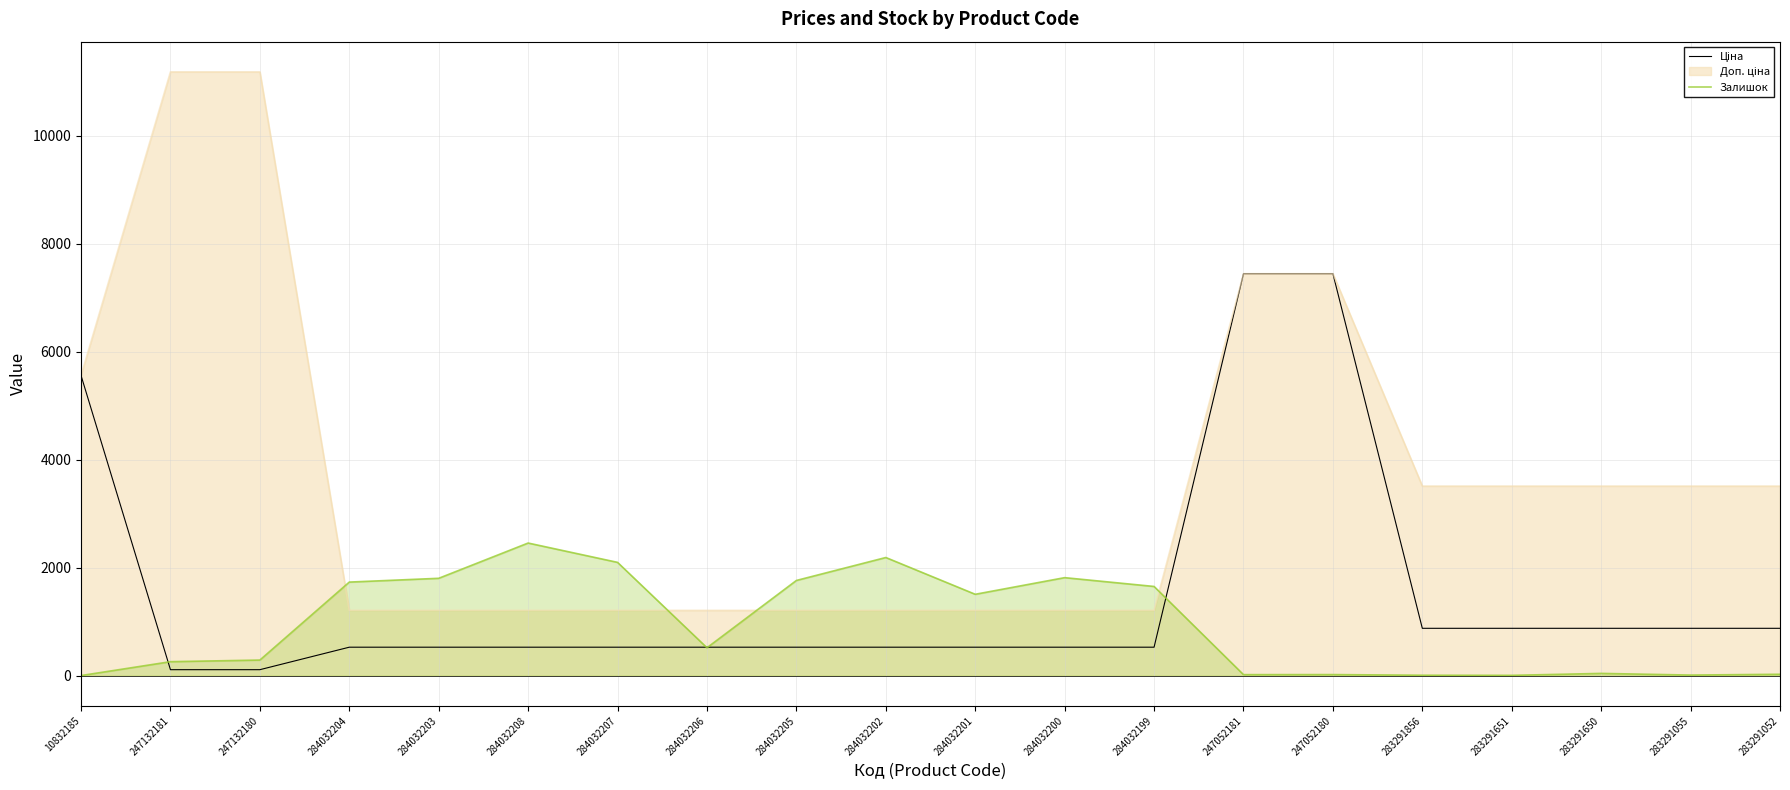

What is the greatest value displayed?

11182.0